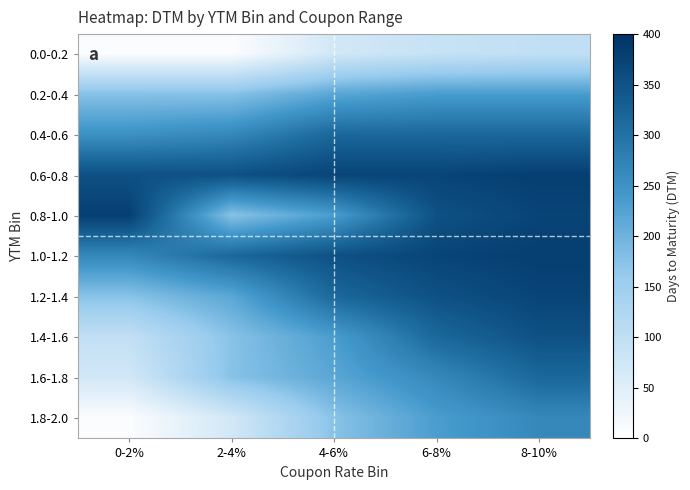

Reading left to right, extract all data points from this chart.

0.0-0.2: 0-2%=7	2-4%=7	4-6%=72	6-8%=89	8-10%=97
0.2-0.4: 0-2%=176	2-4%=176	4-6%=219	6-8%=234	8-10%=234
0.4-0.6: 0-2%=252	2-4%=267	4-6%=317	6-8%=317	8-10%=317
0.6-0.8: 0-2%=353	2-4%=353	4-6%=373	6-8%=373	8-10%=381
0.8-1.0: 0-2%=381	2-4%=176	4-6%=234	6-8%=353	8-10%=373
1.0-1.2: 0-2%=267	2-4%=317	4-6%=353	6-8%=373	8-10%=381
1.2-1.4: 0-2%=176	2-4%=219	4-6%=317	6-8%=353	8-10%=373
1.4-1.6: 0-2%=97	2-4%=176	4-6%=234	6-8%=317	8-10%=353
1.6-1.8: 0-2%=72	2-4%=176	4-6%=219	6-8%=267	8-10%=317
1.8-2.0: 0-2%=7	2-4%=72	4-6%=176	6-8%=234	8-10%=267